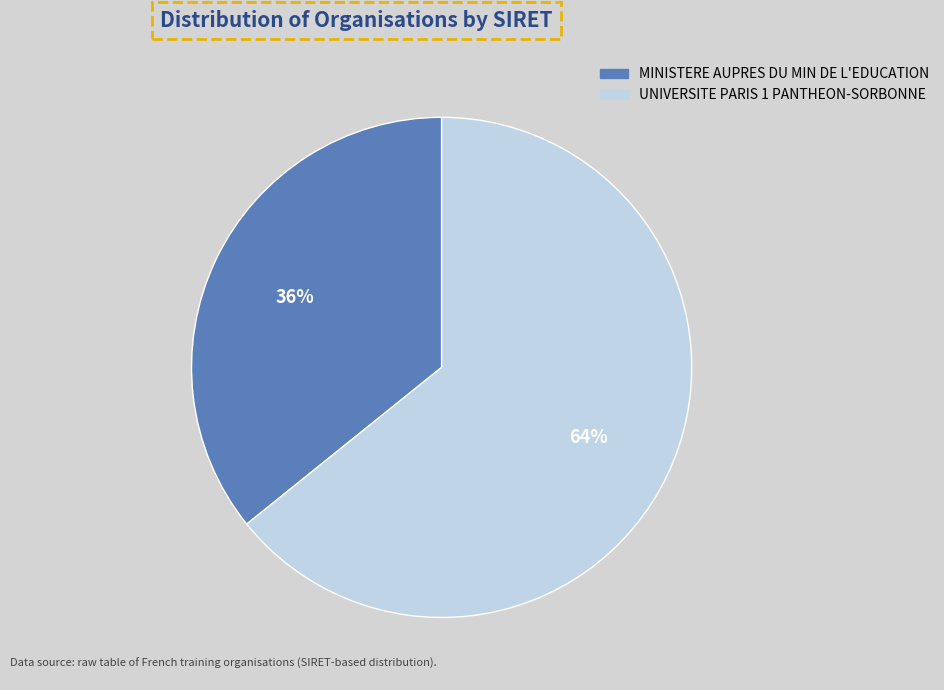

Is UNIVERSITE PARIS 1 PANTHEON-SORBONNE the majority of the pie?

Yes